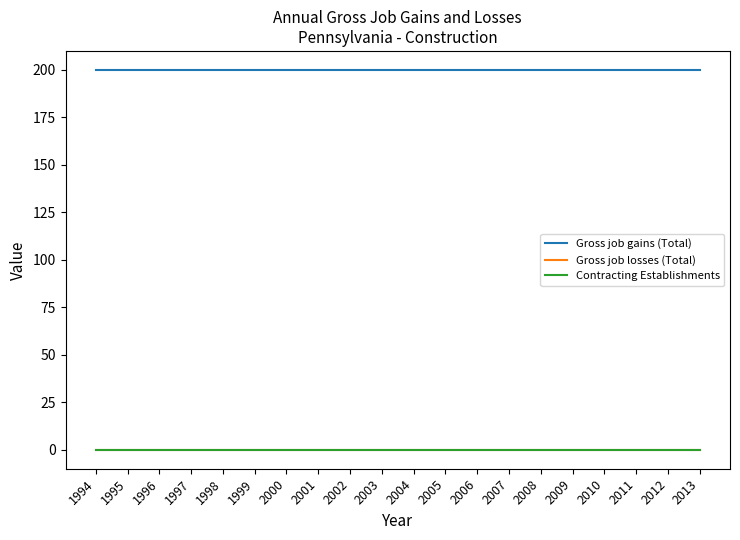

True or false: Gross job gains (Total) has more than 1 interior local peaks.

False